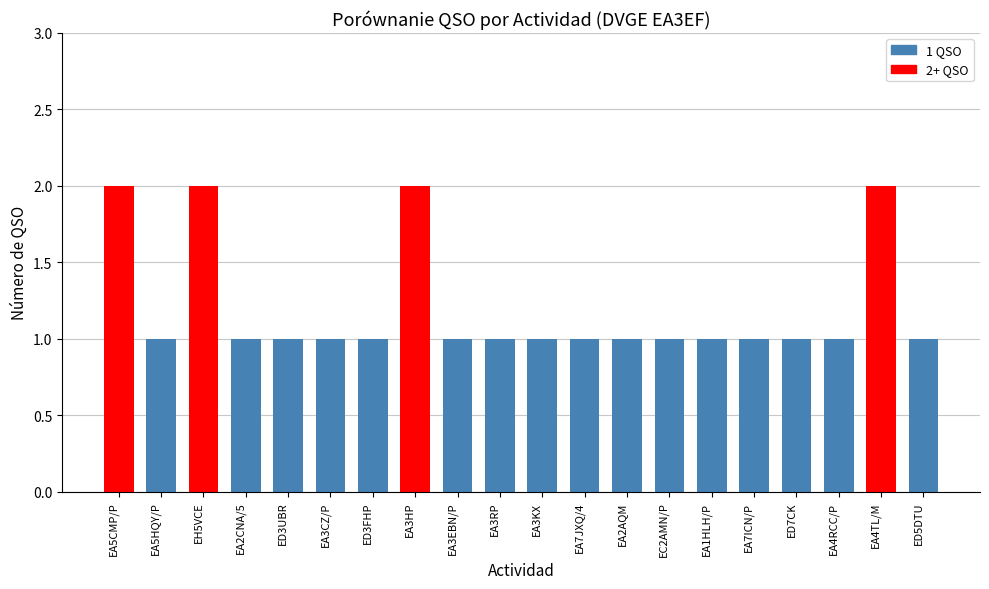

What is the sum of all values?

24